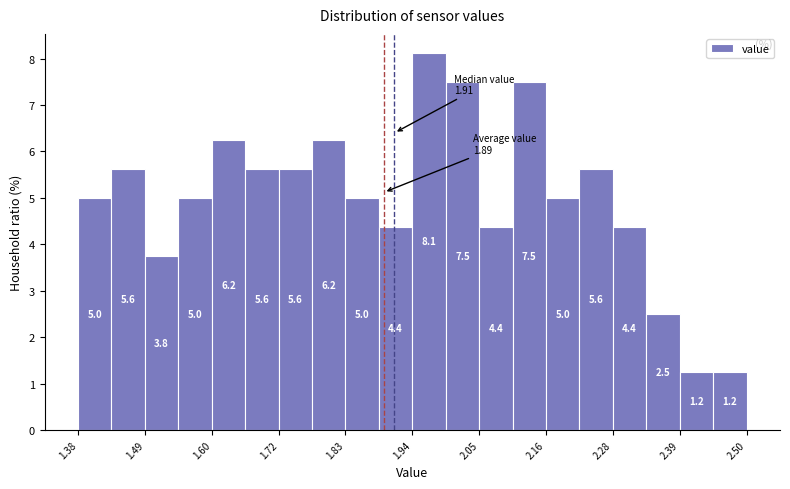

Read against the x-axis, roughly where is the centre of the tallest bar?

1.96